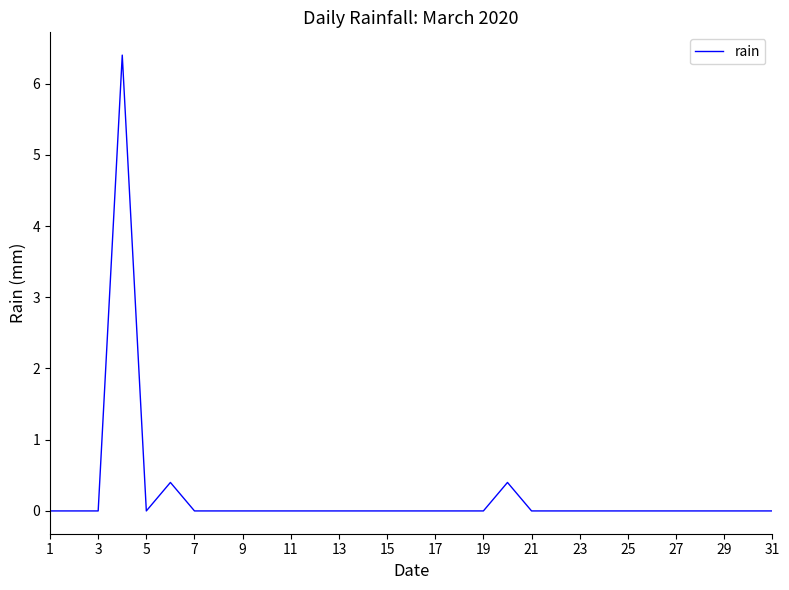

Count the number of categories in the chart.

31